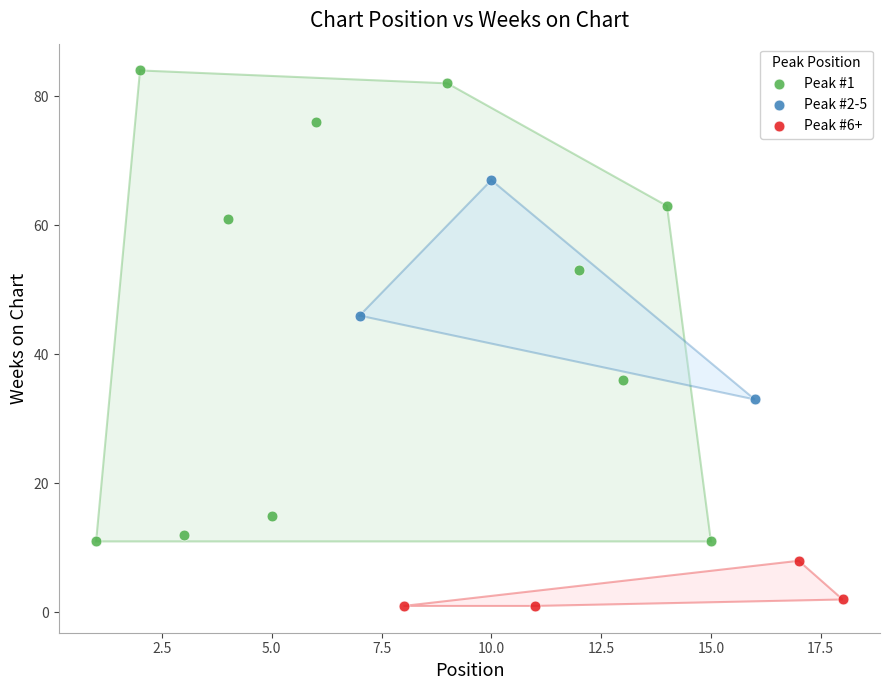

Which series contains the lowest Y value?

Peak #6+